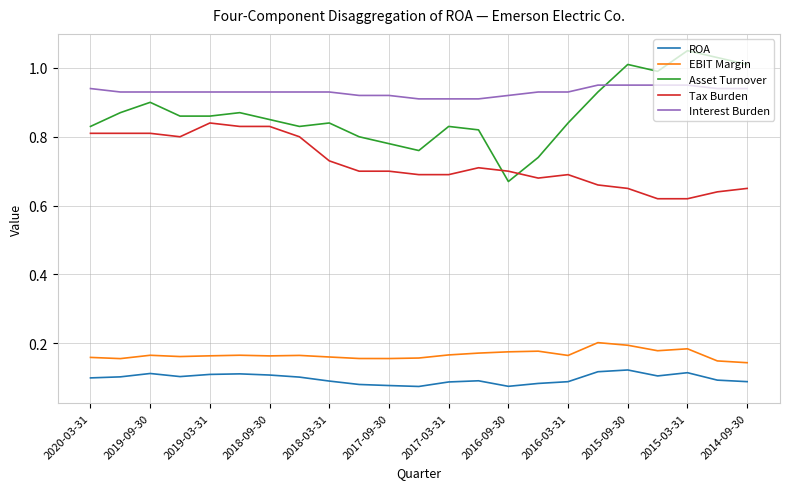

What is the difference between the maximum and minimum values in the Asset Turnover series?

0.4